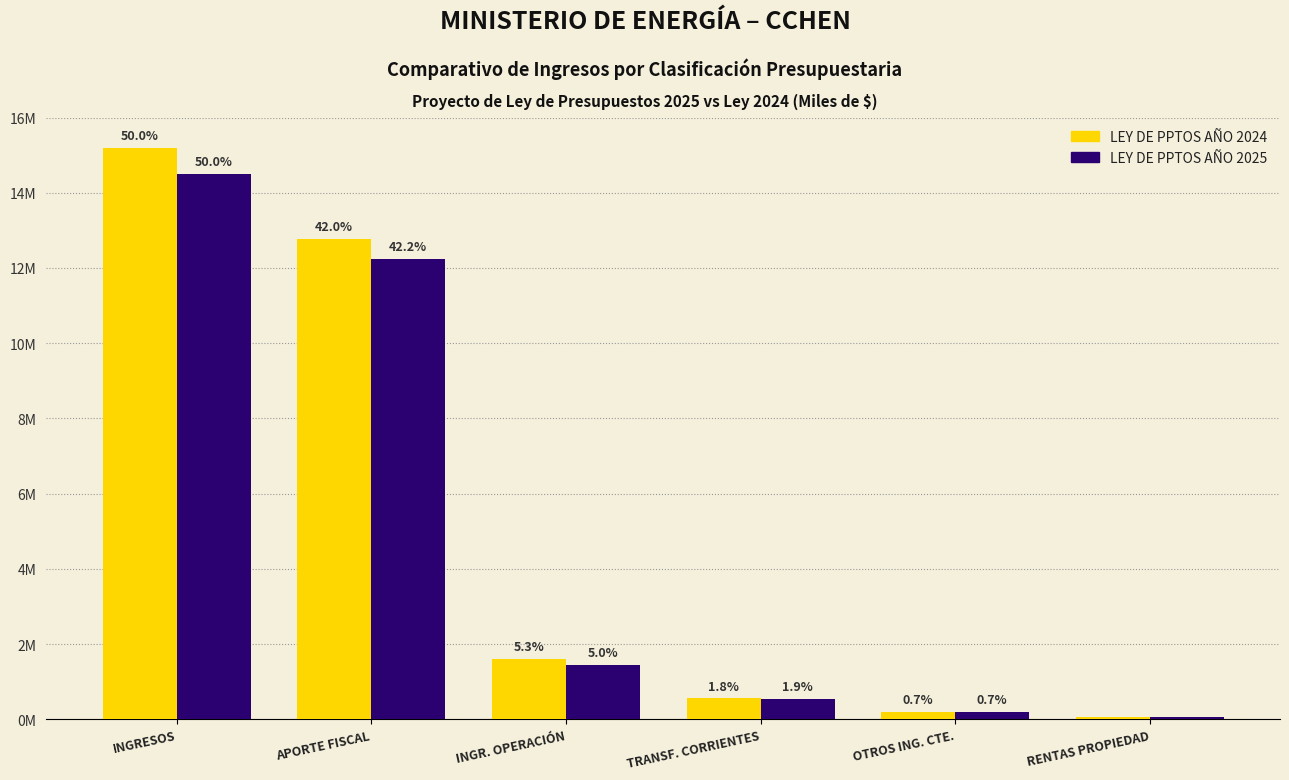

The value of LEY DE PPTOS AÑO 2024 at RENTAS PROPIEDAD is 94771. True or false?

False